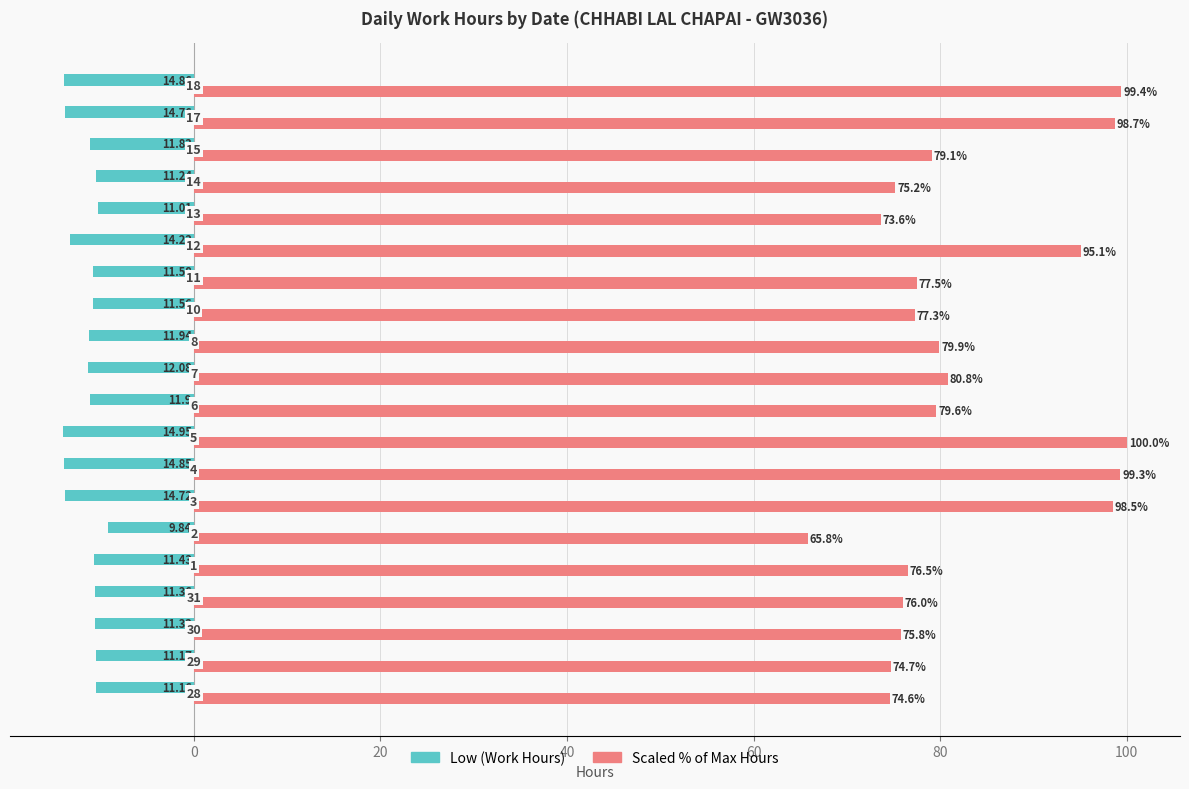

What are all the series names shown in the legend?

Low (Work Hours), Scaled % of Max Hours